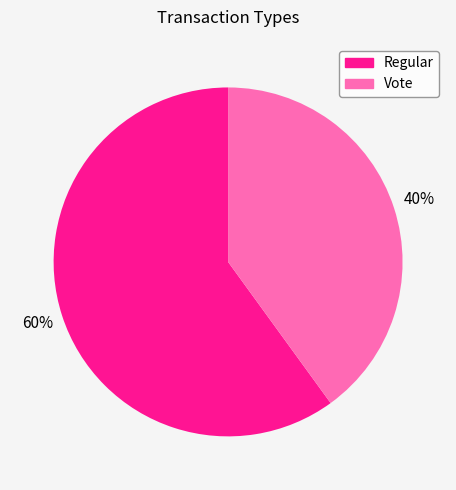

Count the number of slices in the pie.

2